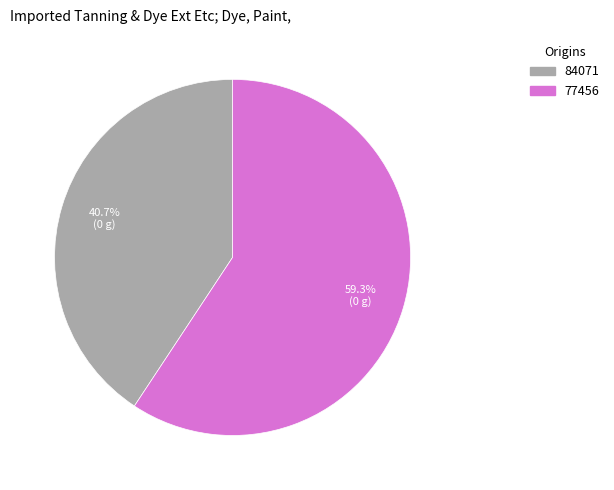

Is there any slice that represents more than half of the pie?

Yes